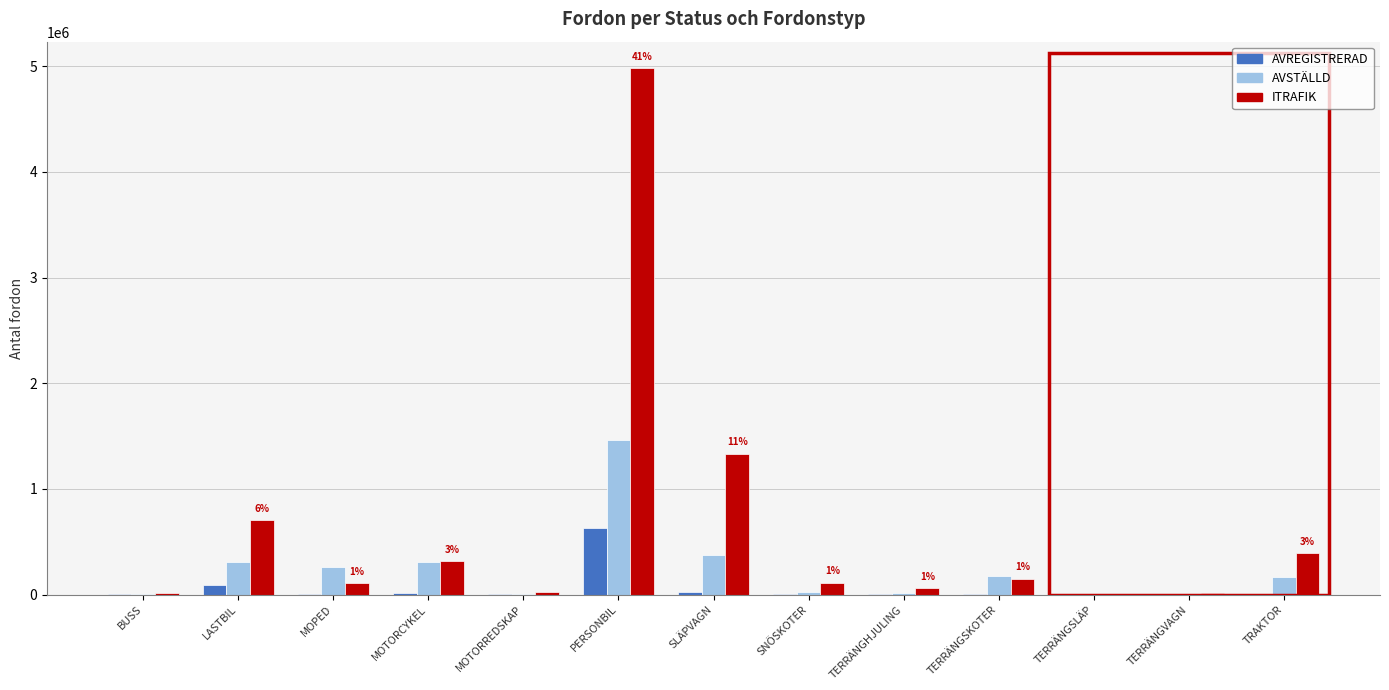

How many groups of bars are there?

13